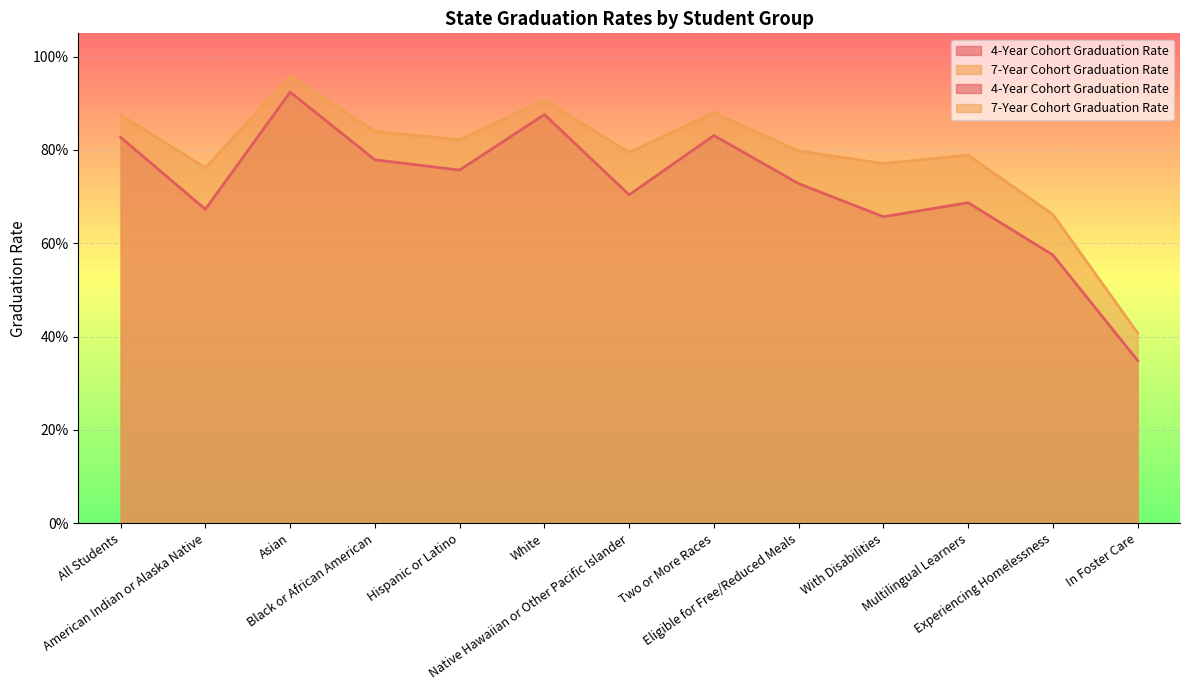

What is the highest value of the 4-Year Cohort Graduation Rate series?

0.9